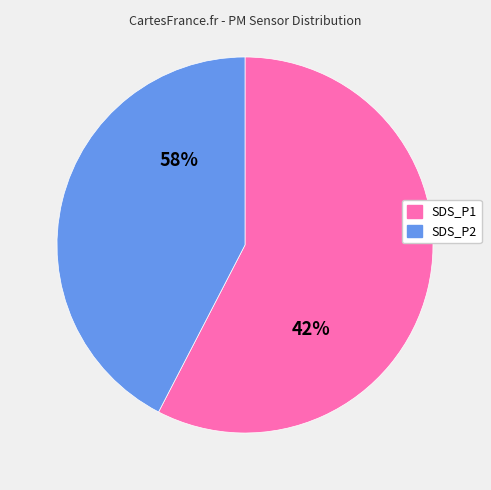

To the nearest percent, what is the average slice percentage?

50%